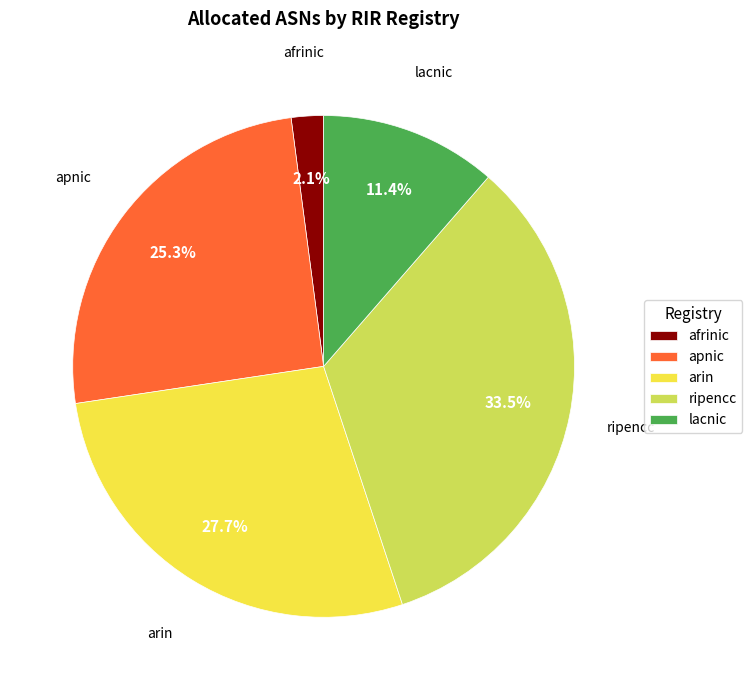

Rank the categories by value from lowest to highest.

afrinic, lacnic, apnic, arin, ripencc